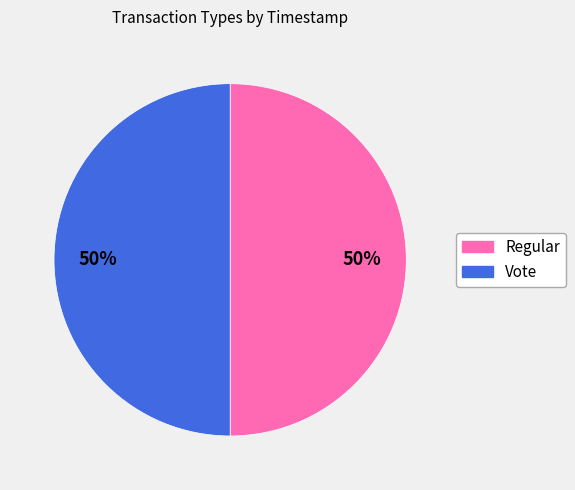

What is the ratio of the value at Vote to the value at Regular?

1.0